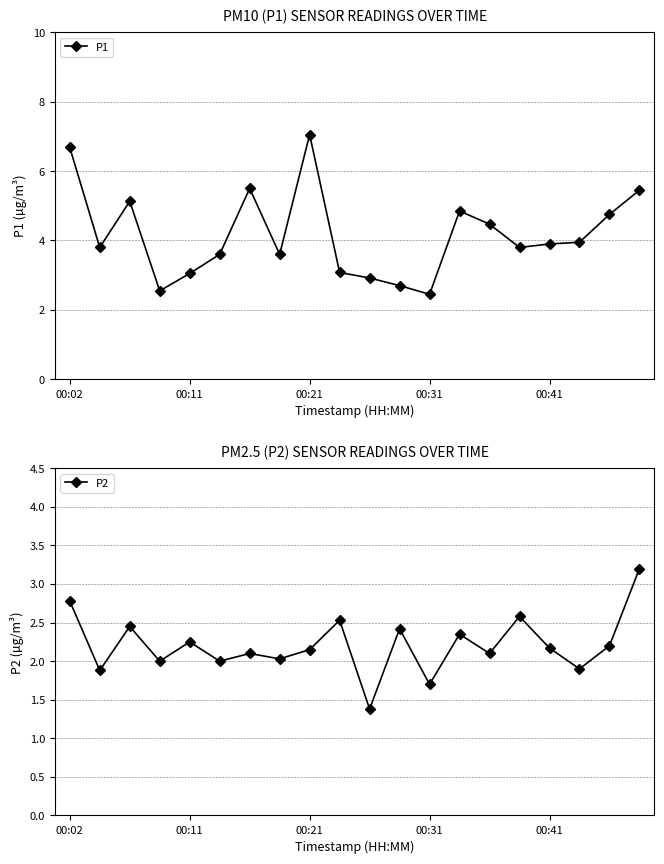

What is the average value of the P2 series?

2.2